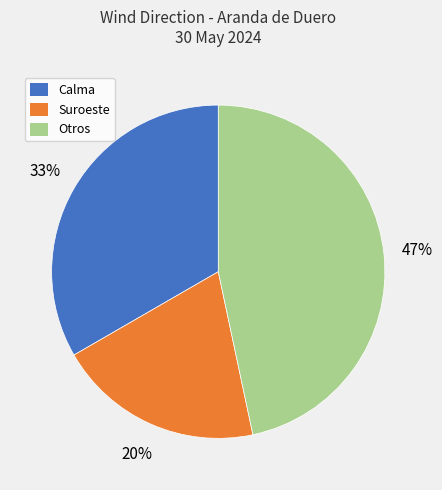

Is there a majority slice in this chart?

No